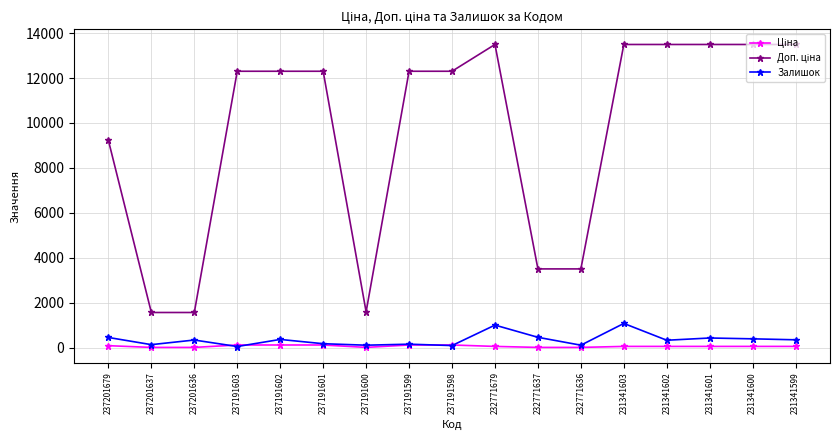

At how many categories does at least one series exceed 4654?

12